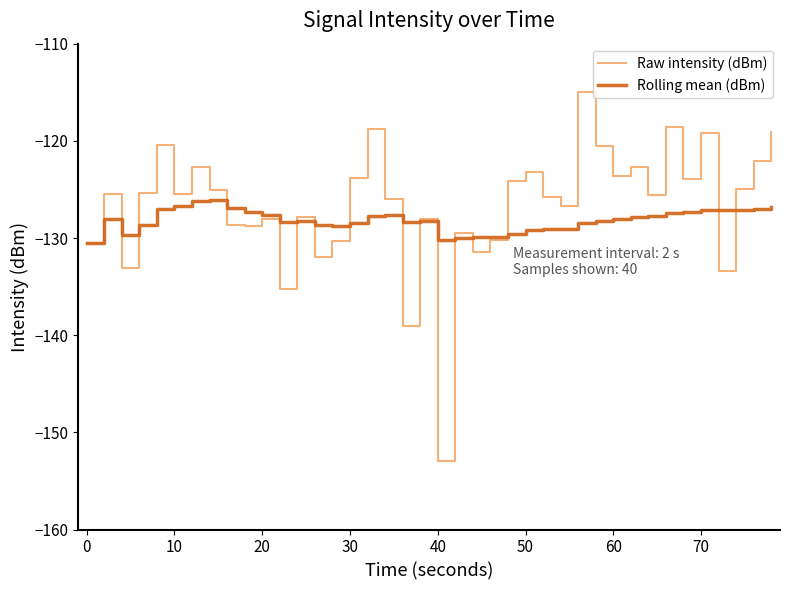

Rank the series by their maximum value, from lowest to highest.

Rolling mean (dBm), Raw intensity (dBm)